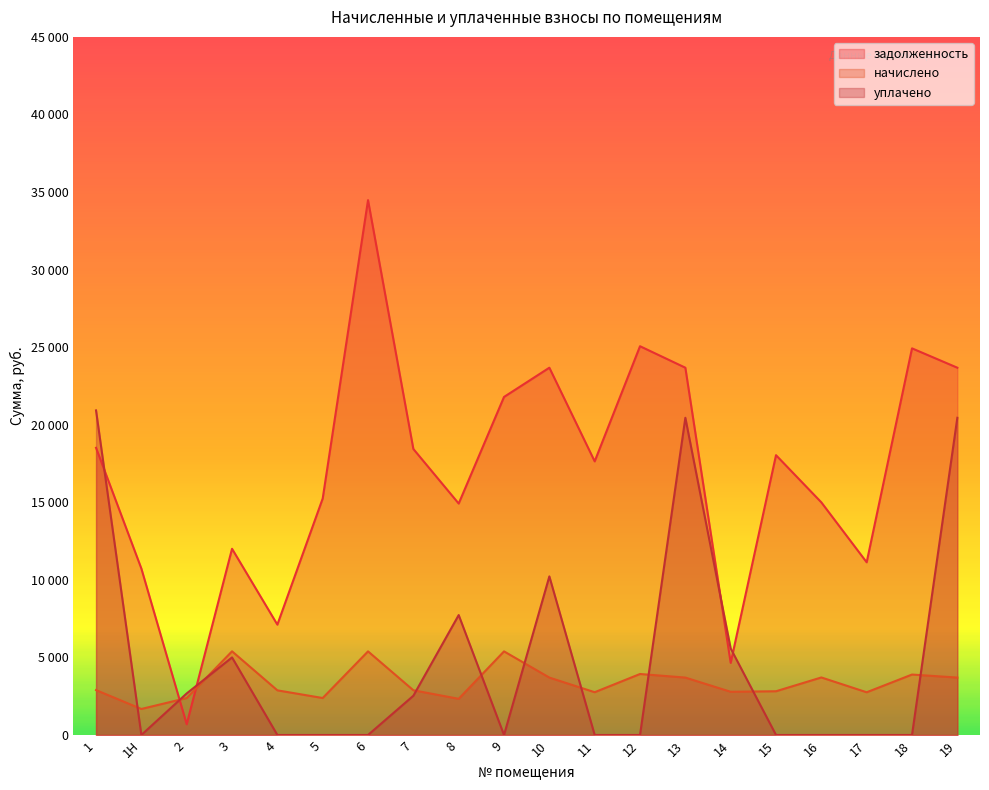

What are all the series names shown in the legend?

задолженность, начислено, уплачено